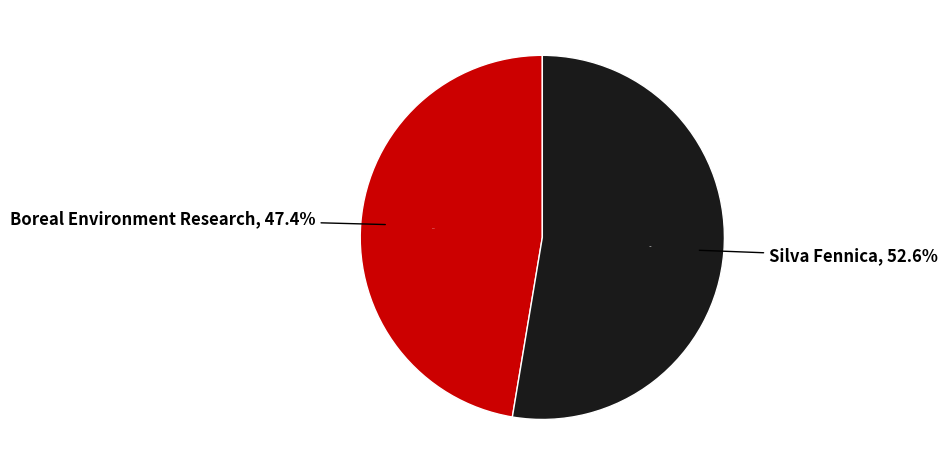

True or false: Boreal Environment Research accounts for 60% of the total.

False